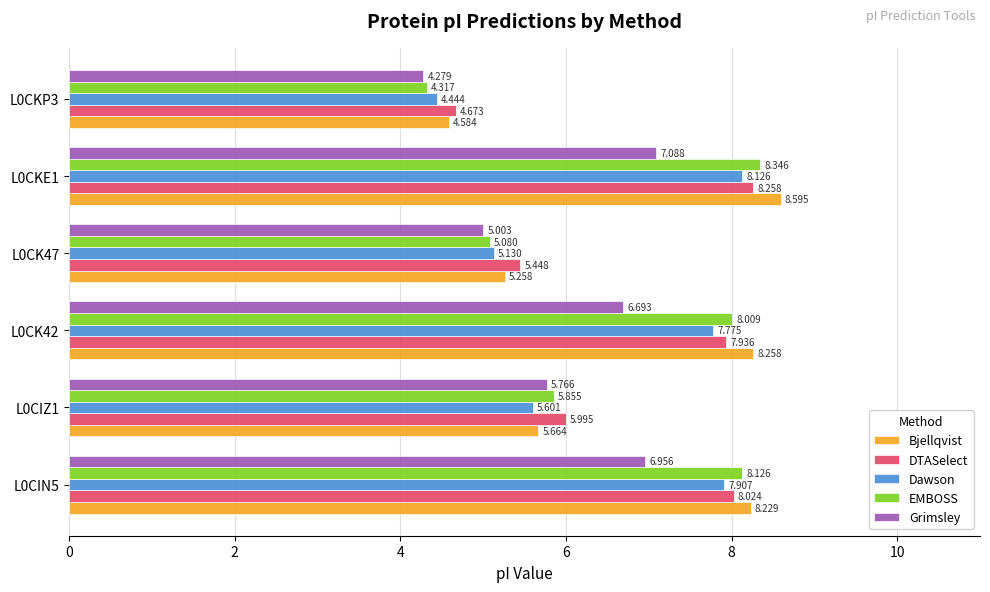

What is the sum of all Grimsley values?

35.8